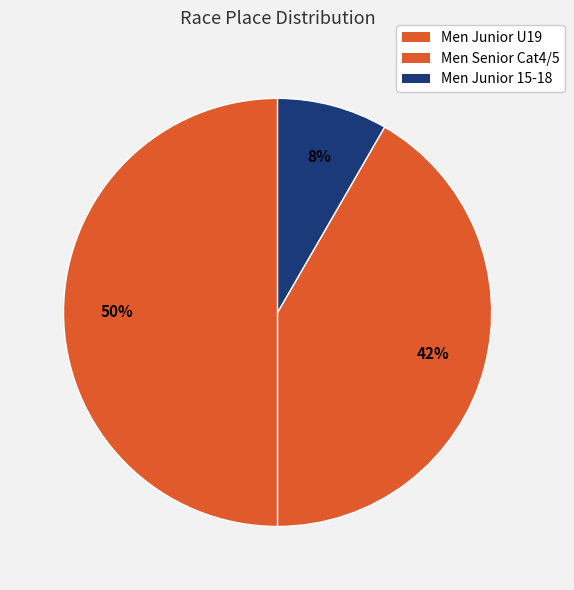

To the nearest percent, what is the difference between the largest and smallest slice percentages?

42%